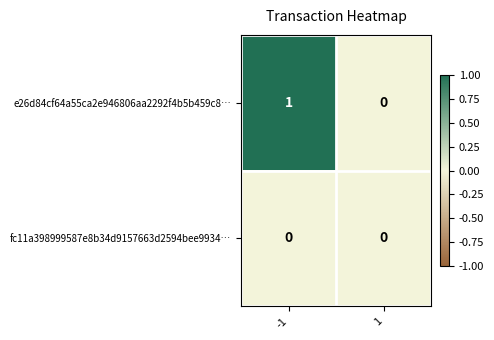

How many categories are shown in the chart?

2